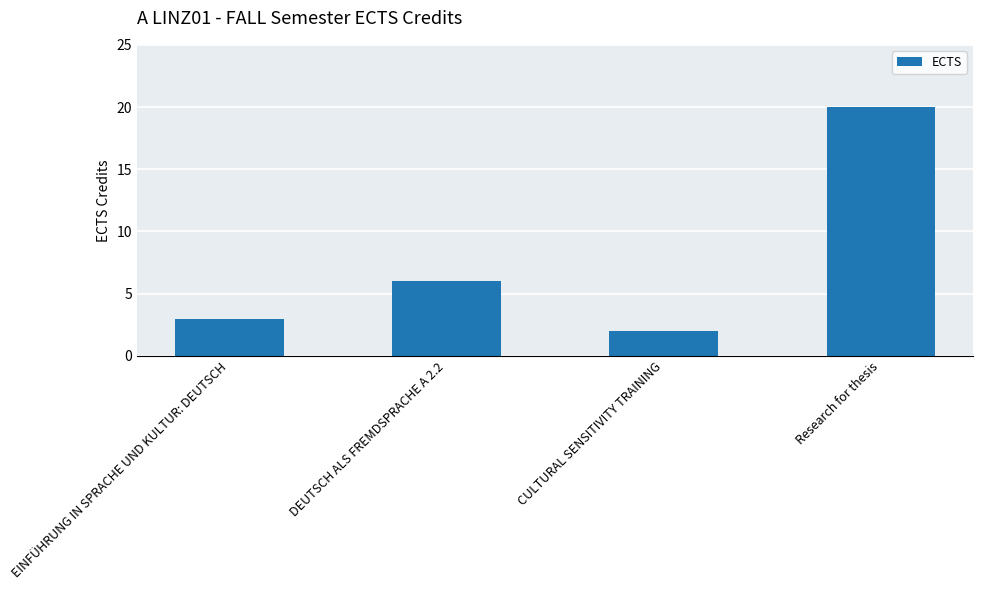

Read the value at EINFÜHRUNG IN SPRACHE UND KULTUR: DEUTSCH, to the nearest 5.

5